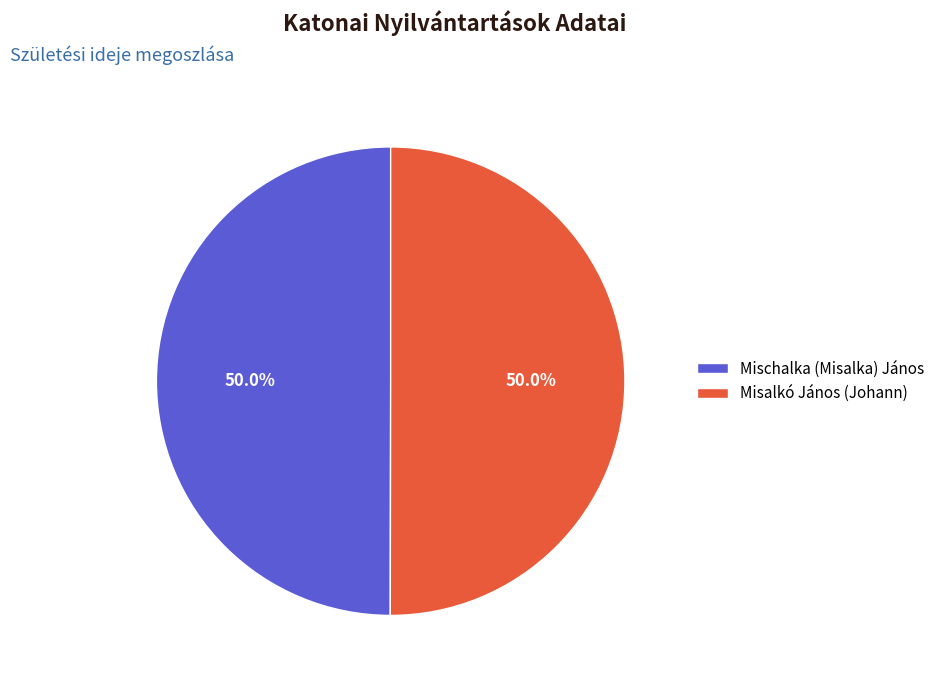

Approximately how many times larger is the value at Mischalka (Misalka) János compared to Misalkó János (Johann)?

1.0